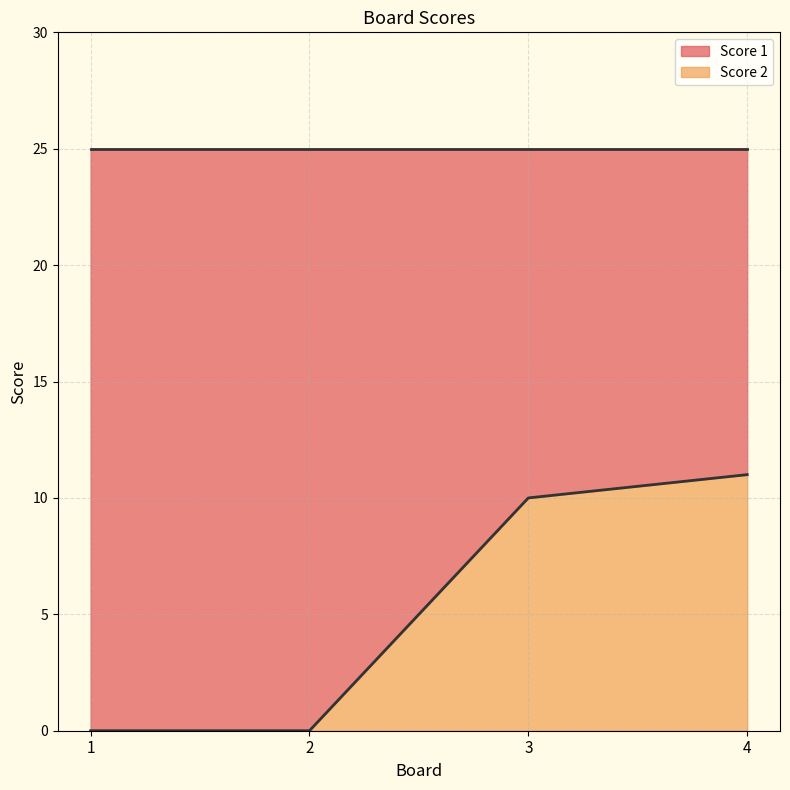

Rank the categories by value from highest to lowest.

4, 3, 1, 2